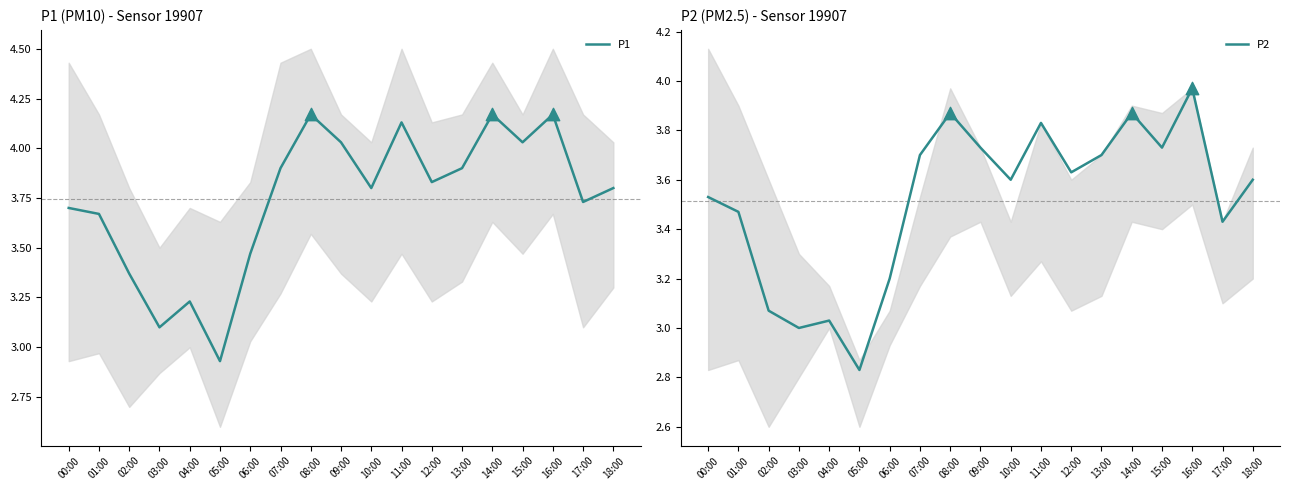

Which series has the largest total across all categories?

P1